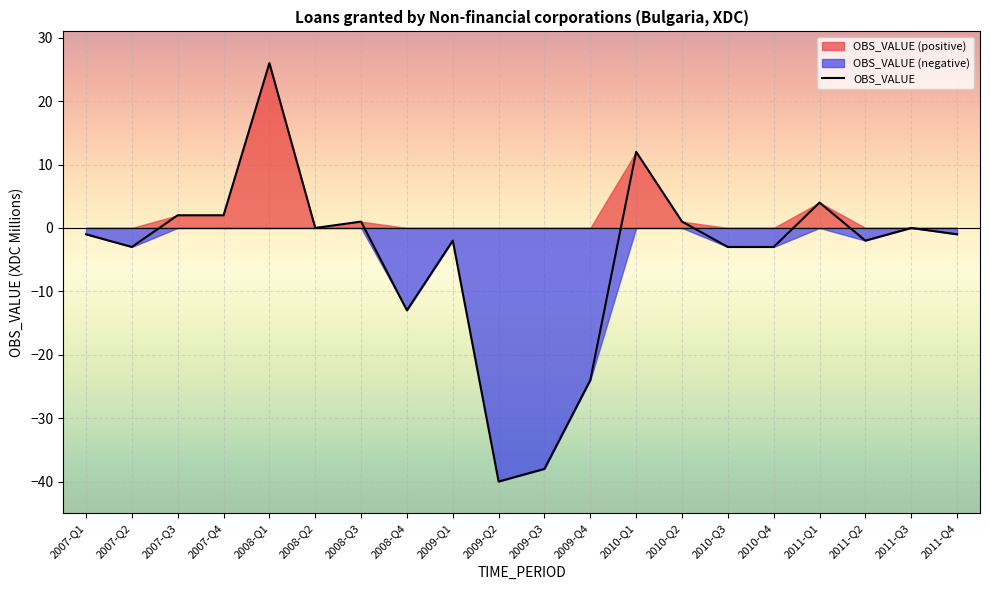

Reading left to right, transcribe all the data shown in this chart.

2007-Q1=-1	2007-Q2=-3	2007-Q3=2	2007-Q4=2	2008-Q1=26	2008-Q2=0	2008-Q3=1	2008-Q4=-13	2009-Q1=-2	2009-Q2=-40	2009-Q3=-38	2009-Q4=-24	2010-Q1=12	2010-Q2=1	2010-Q3=-3	2010-Q4=-3	2011-Q1=4	2011-Q2=-2	2011-Q3=0	2011-Q4=-1